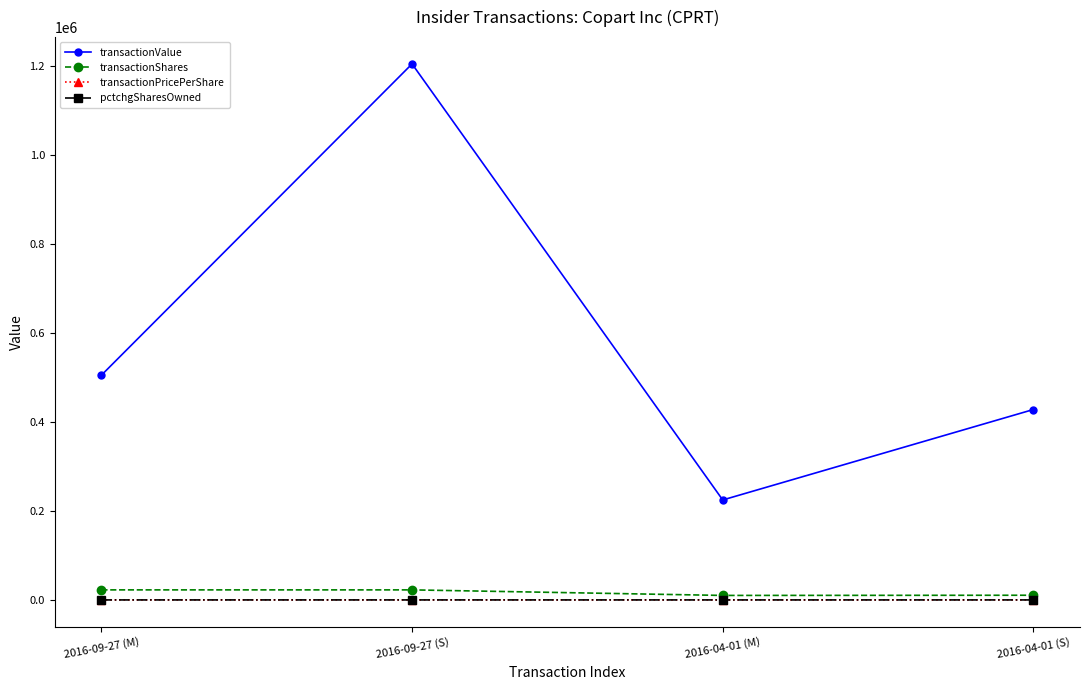

The value of transactionValue at 2016-04-01 (S) is 428106.0. True or false?

True